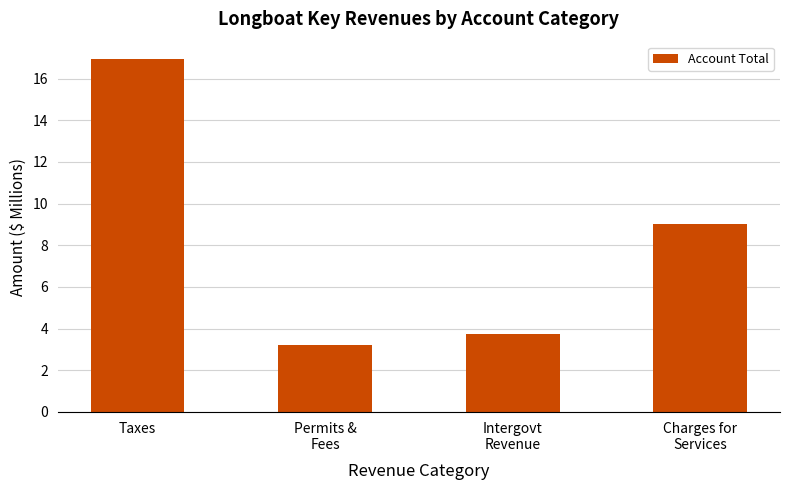

What is the greatest value displayed?

16.9